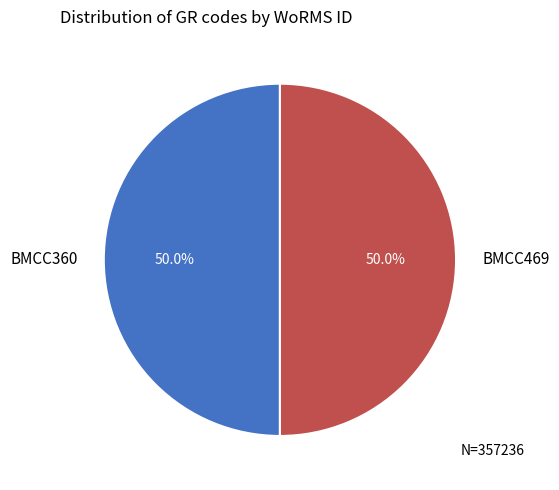

What is the ratio of the value at BMCC360 to the value at BMCC469?

1.0